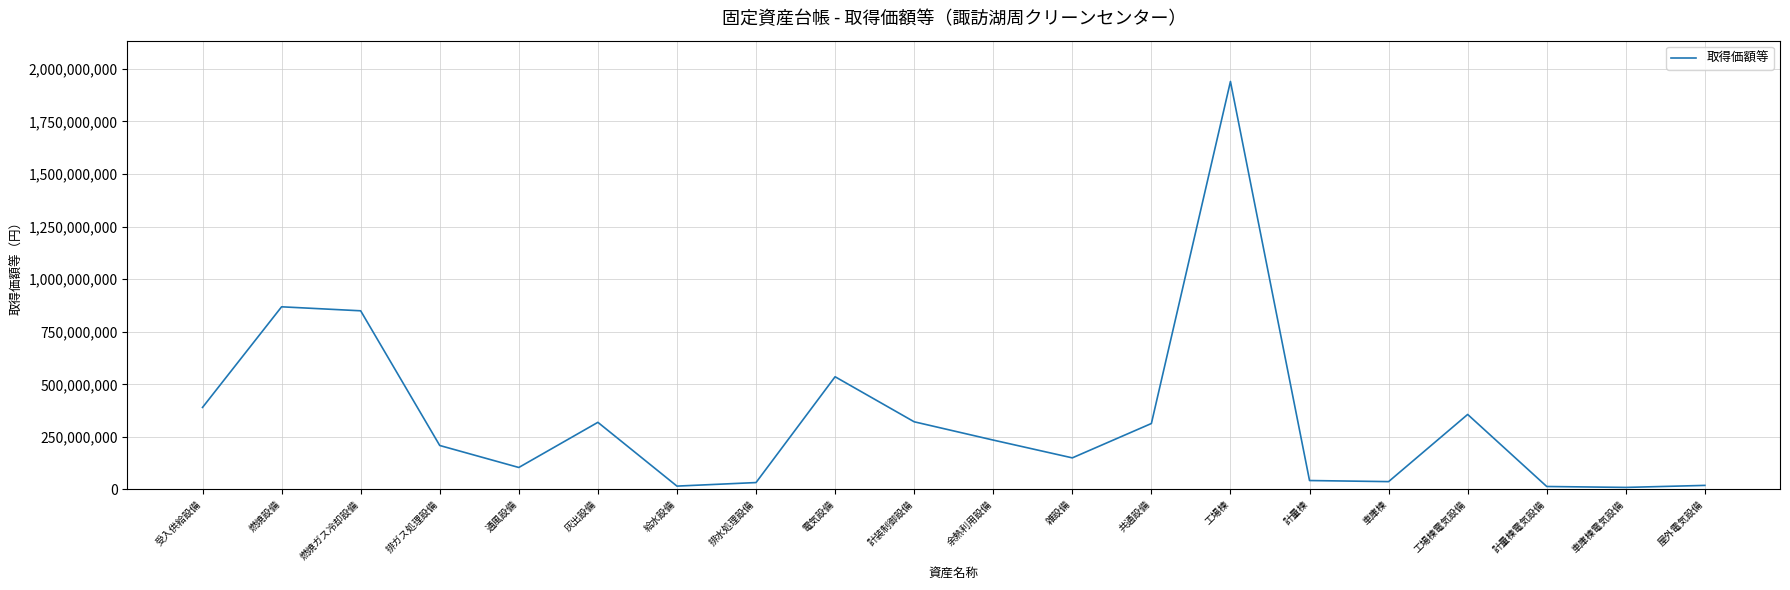

What is the difference between the maximum and second lowest values?

1925324681